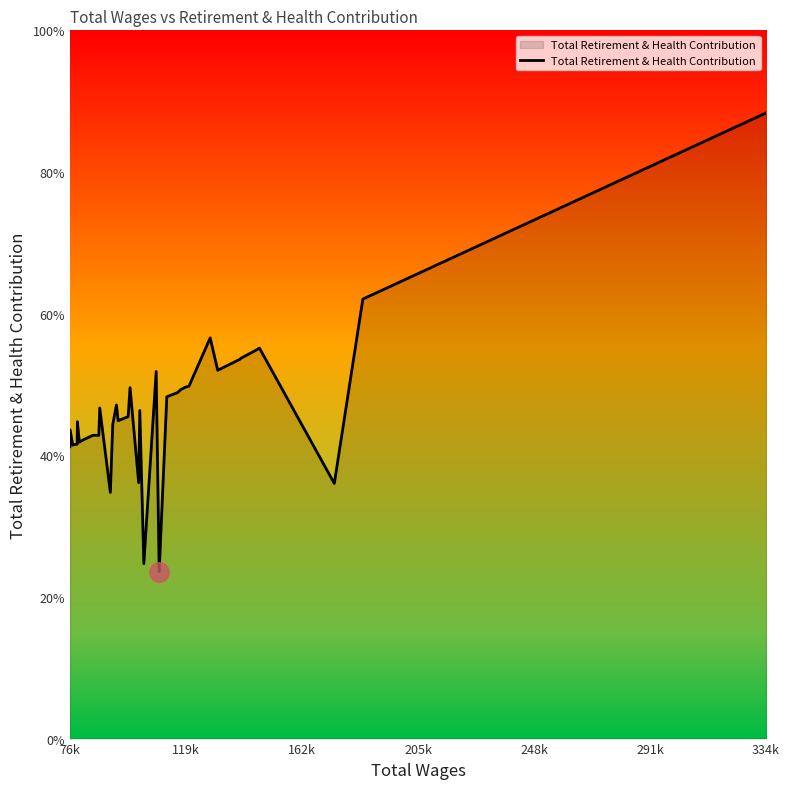

What is the label of the 1st point from the left?

76k